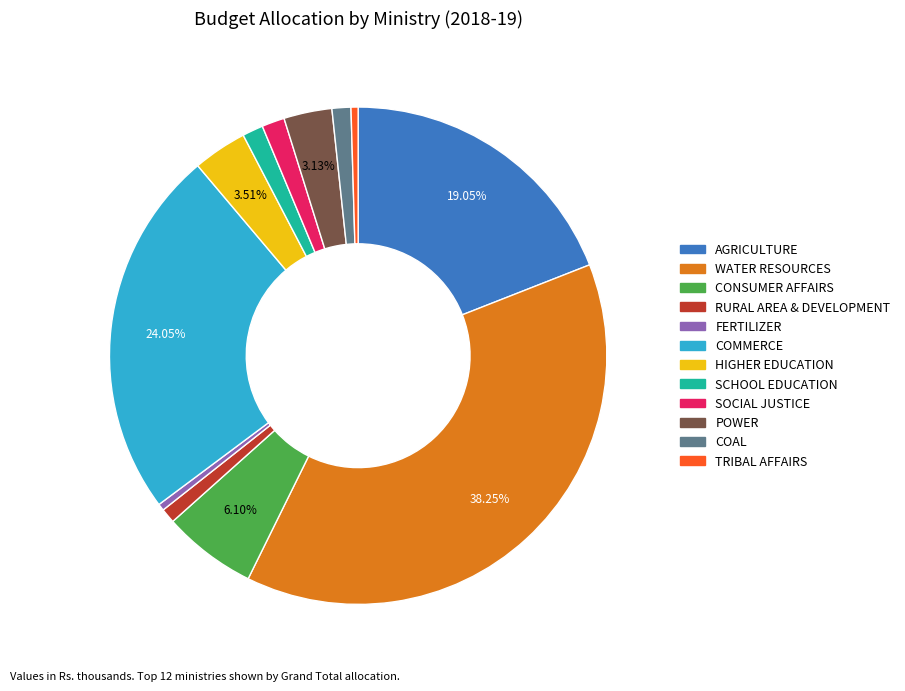

Is there any slice that represents more than half of the pie?

No